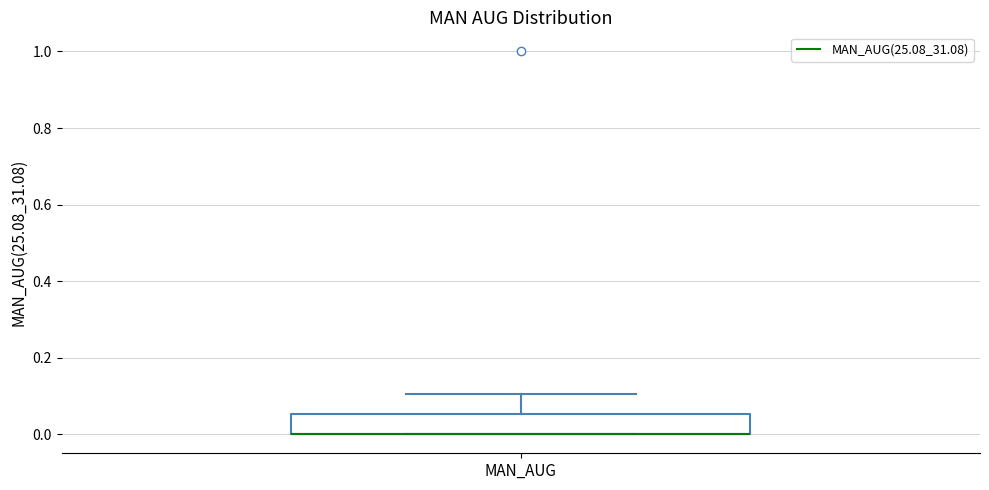

Where is the lower edge of the box for MAN_AUG on the y-axis? The values are not printed on the chart, so give them approximately, as read against the axis.

0.00